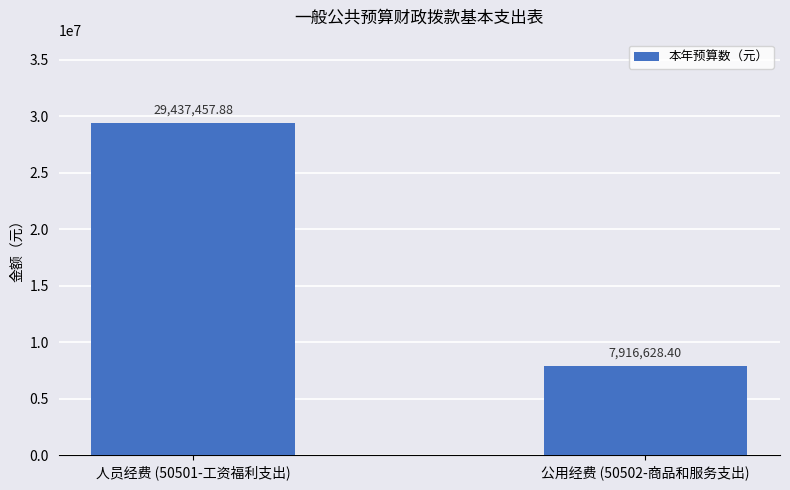

What is the maximum value shown in the chart?

29437457.9